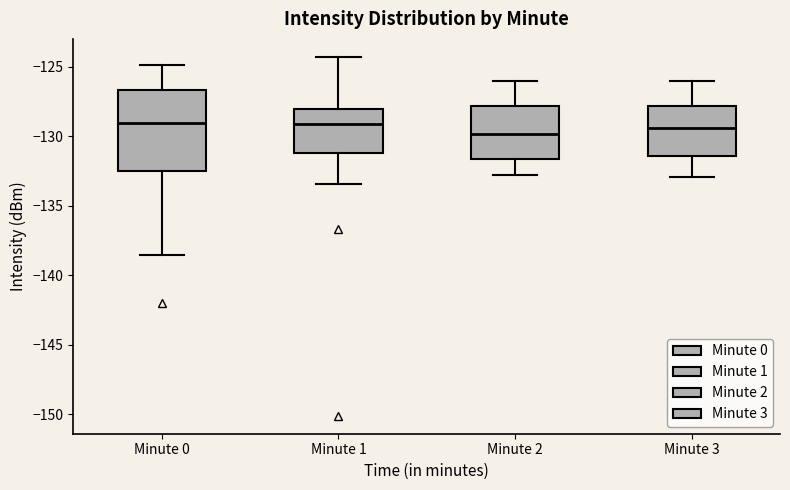

Reading left to right, transcribe this box plot: for each box, give where its median line is, the range the box spans, and where its two whiskers end, as read against the y-axis. The values are not printed on the chart, so give them approximately, as read against the axis.

Minute 0: median -129.0, box -132.5 to -126.5, whiskers -138.5 to -125.0
Minute 1: median -129.0, box -131.0 to -128.0, whiskers -133.5 to -124.5
Minute 2: median -130.0, box -131.5 to -128.0, whiskers -133.0 to -126.0
Minute 3: median -129.5, box -131.5 to -128.0, whiskers -133.0 to -126.0